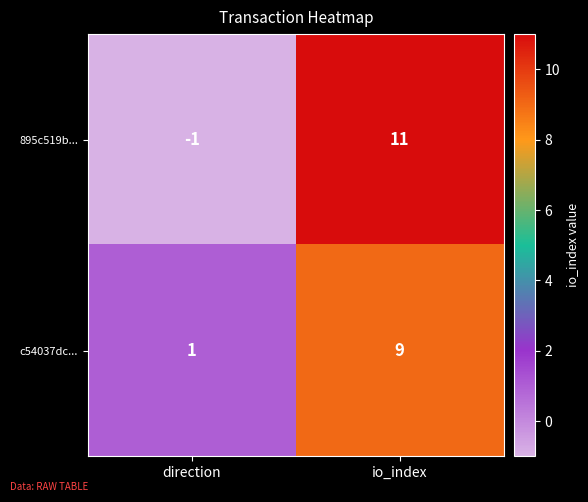

Which label corresponds to the smallest value in the chart?

direction